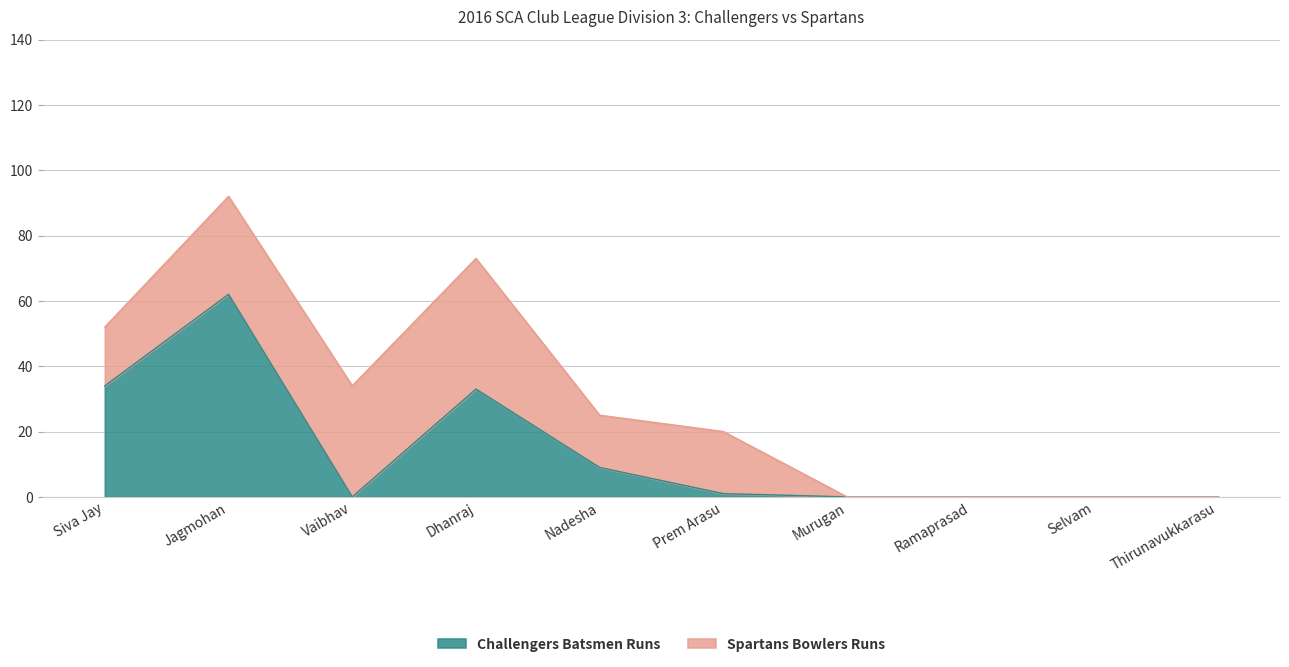

True or false: there are more than 1 points higher than both neighbors.

True